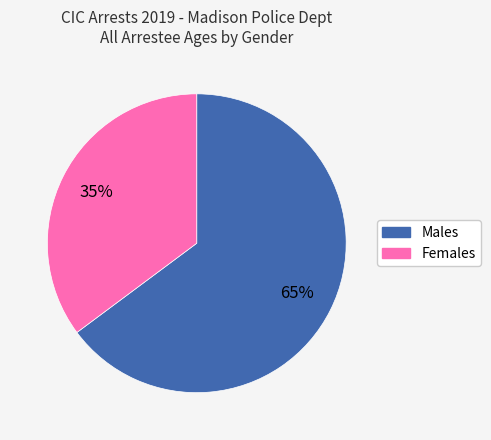

To the nearest percent, what is the average slice percentage?

50%